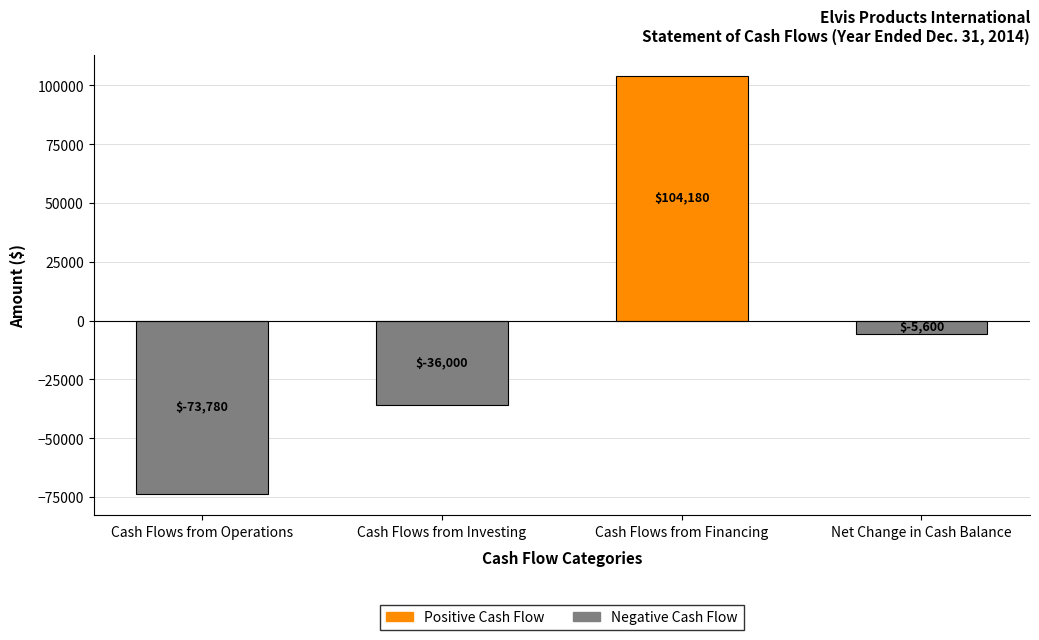

Is it true that the value at Net Change in Cash Balance is -5600?

True